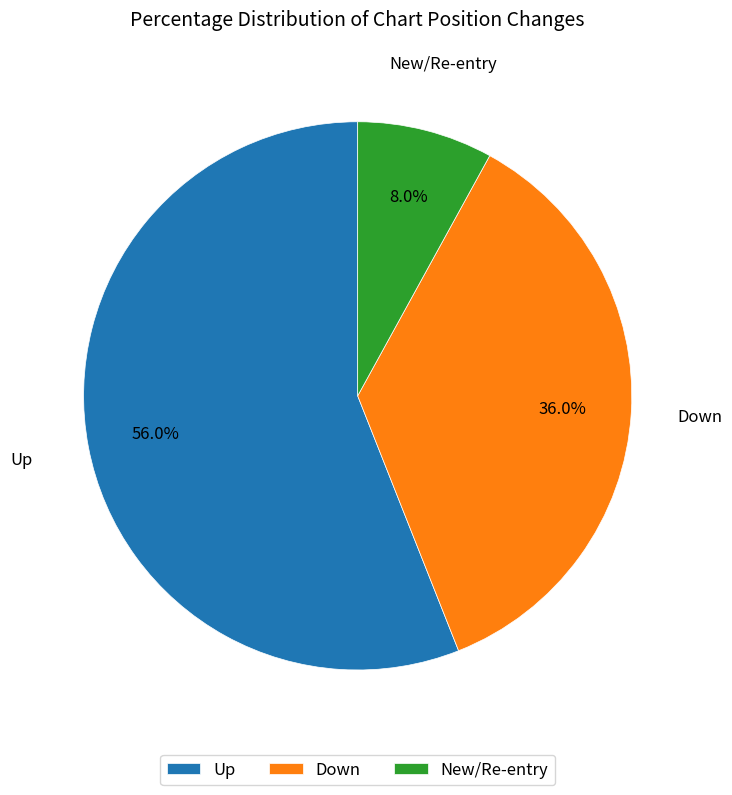

Which slice is the largest?

Up